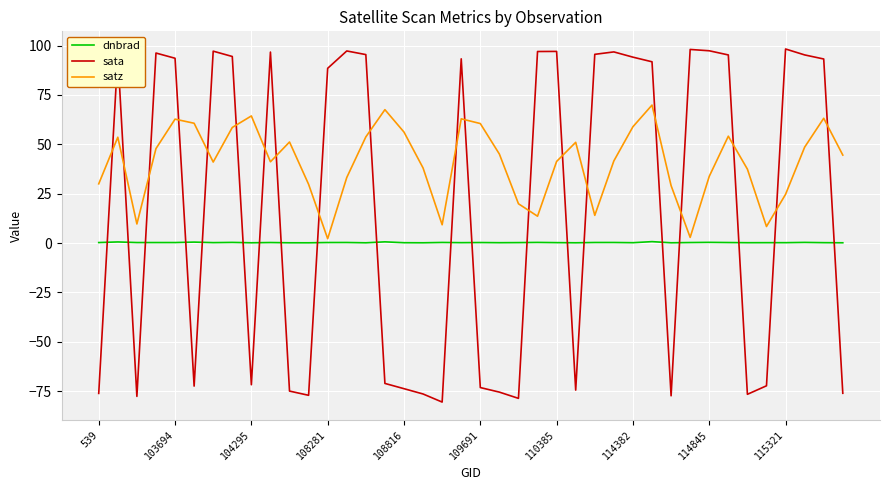

What is the minimum value shown in the chart?

-80.6